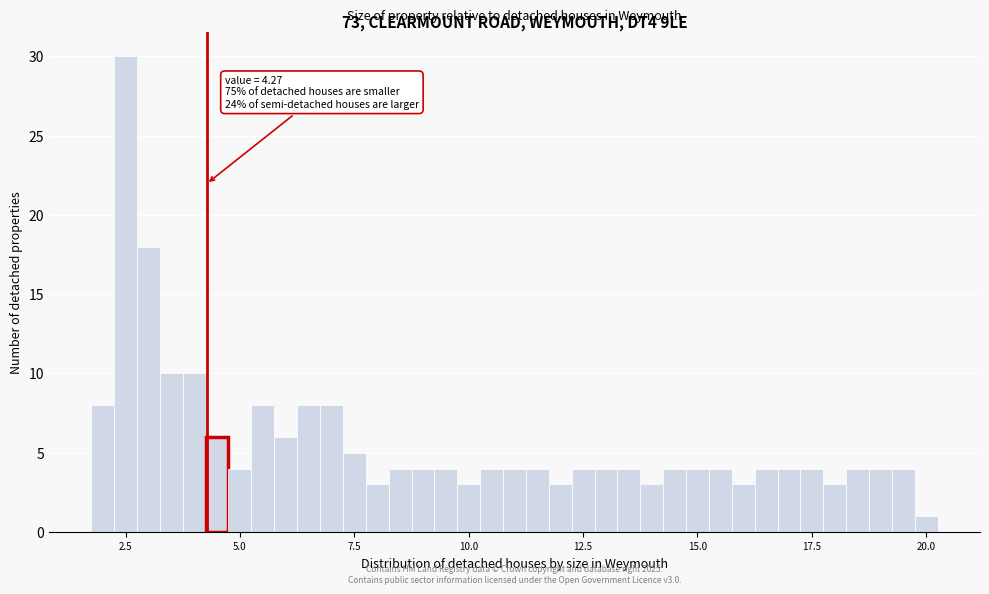

Read against the x-axis, roughly where is the centre of the tallest bar?

2.5